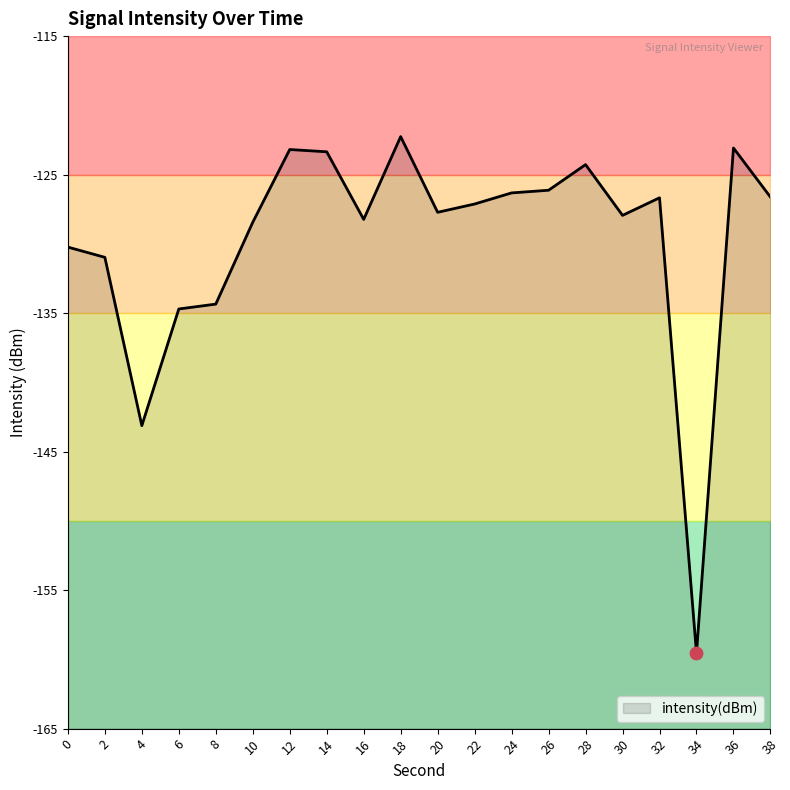

Which has a higher value, 2 or 14?

14